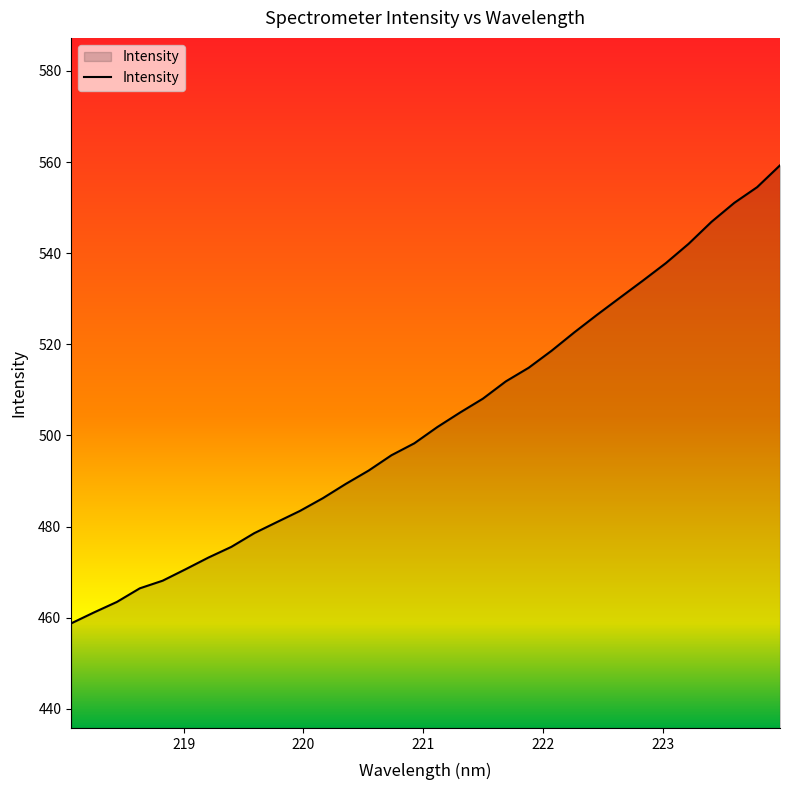

What is the greatest value displayed?

559.3